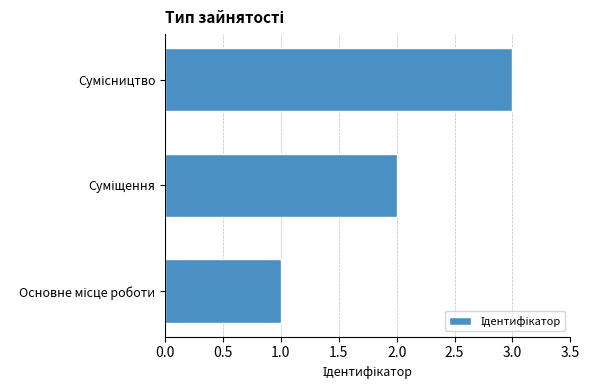

What is the sum of all values?

6